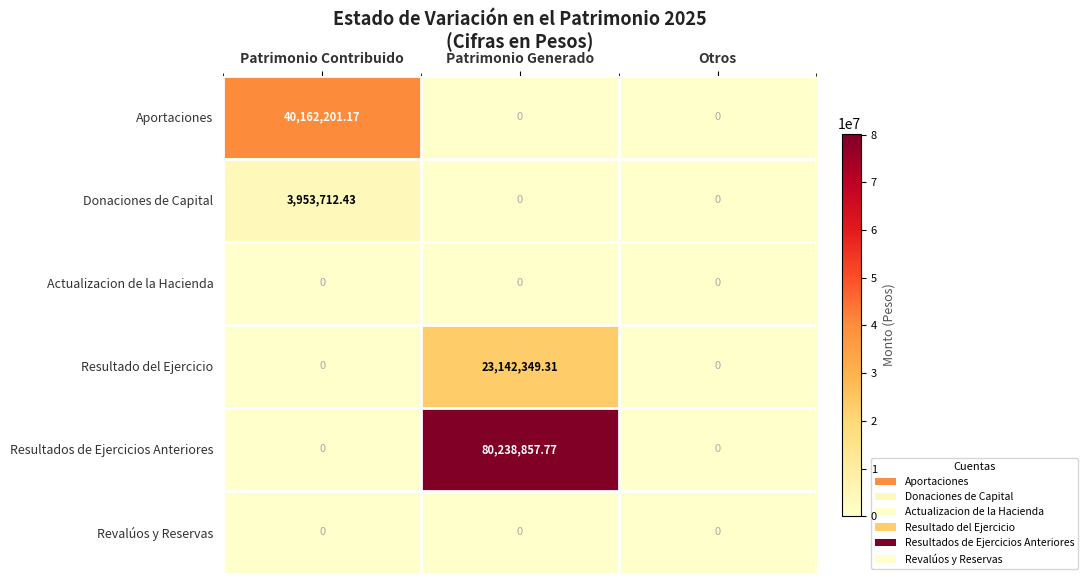

At which label does Resultado del Ejercicio reach its peak?

Patrimonio Generado